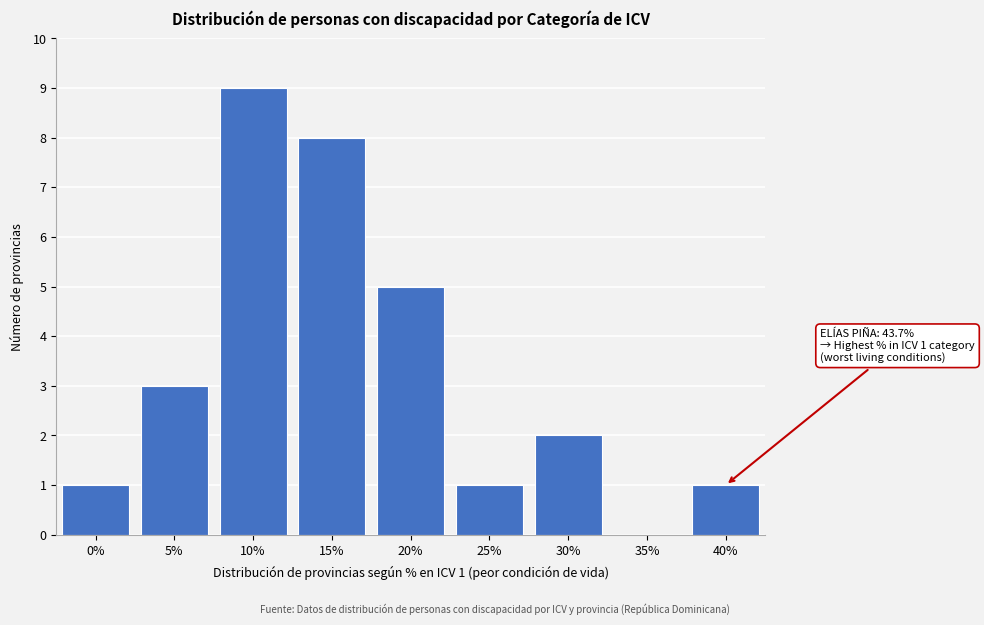

Reading left to right, list all the values displayed in this chart.

0%=1	5%=3	10%=9	15%=8	20%=5	25%=1	30%=2	35%=0	40%=1